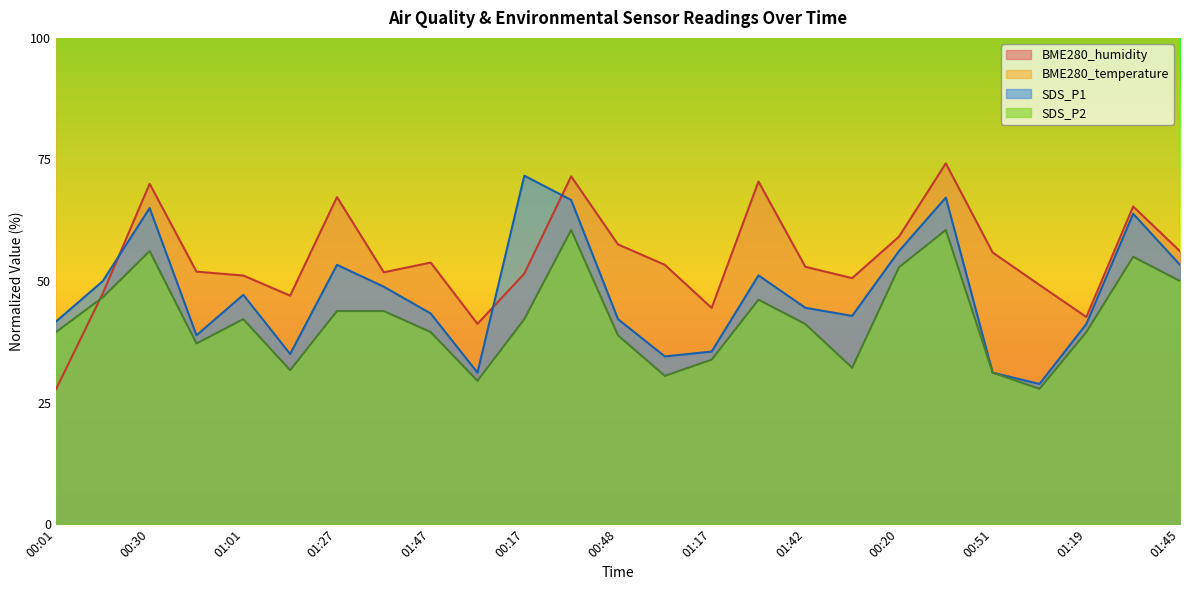

Reading left to right, transcribe all the data shown in this chart.

SDS_P1: 41.7	50.0	65.0	38.8	47.2	35.0	53.3	48.8	43.3	31.2	71.7	66.7	42.2	34.5	35.5	51.2	44.5	42.8	56.2	67.2	31.2	28.8	41.2	63.8	53.3
SDS_P2: 39.5	46.7	56.2	37.2	42.2	31.7	43.8	43.8	39.5	29.5	42.2	60.5	38.8	30.5	33.8	46.2	41.2	32.2	52.8	60.5	31.2	27.8	39.5	55.0	50.0
BME280_temperature: 351.3	290.0	221.2	276.3	238.8	257.5	176.2	236.3	220.0	318.8	276.3	218.8	257.5	243.7	275.0	173.8	218.8	287.5	257.5	216.3	255.0	256.3	251.2	191.2	210.0
BME280_humidity: 27.7	47.5	70.0	51.9	51.1	47.0	67.3	51.8	53.8	41.2	51.5	71.5	57.5	53.3	44.5	70.5	52.9	50.6	59.1	74.2	55.9	49.2	42.6	65.3	56.1